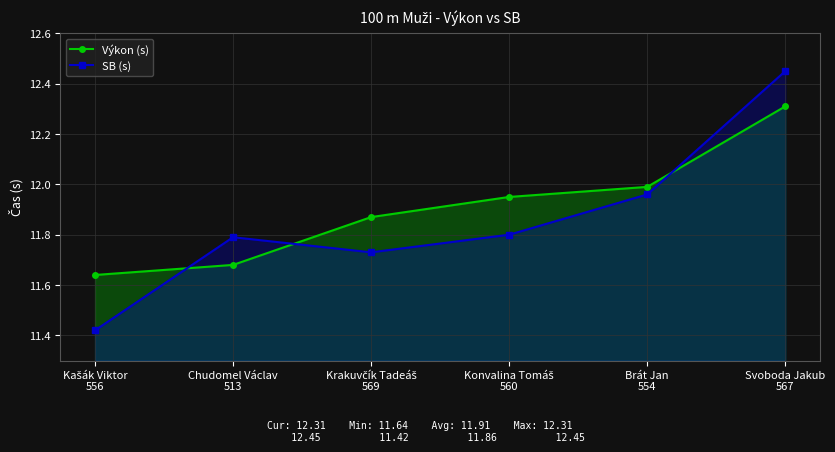

How many times do SB (s) and Výkon (s) cross each other?

3